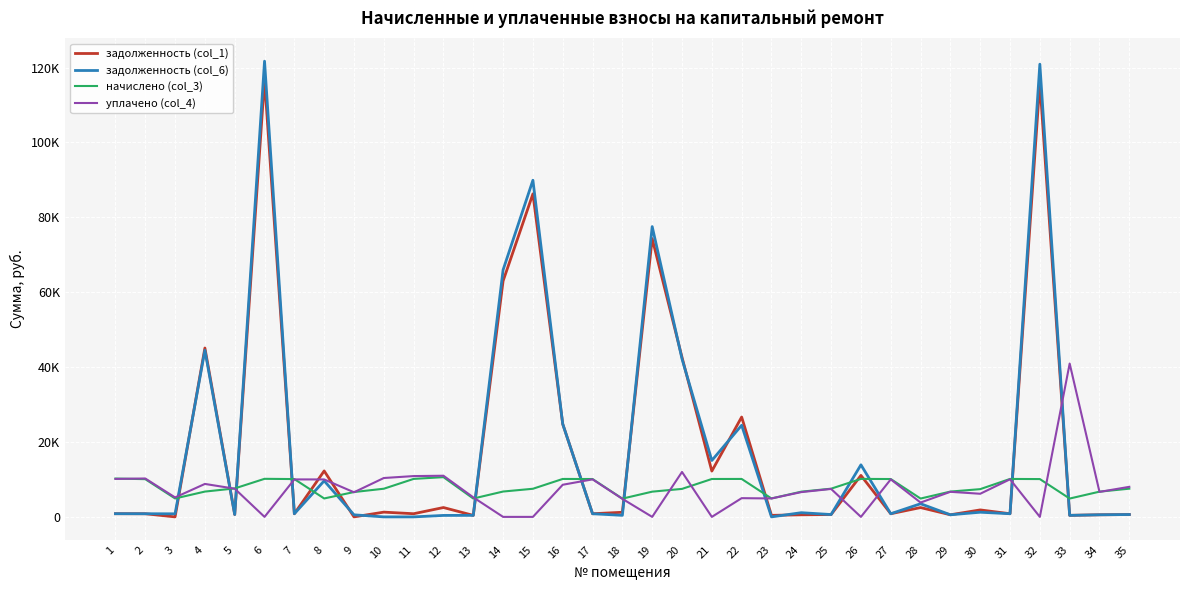

What are all the series names shown in the legend?

задолженность (col_1), задолженность (col_6), начислено (col_3), уплачено (col_4)